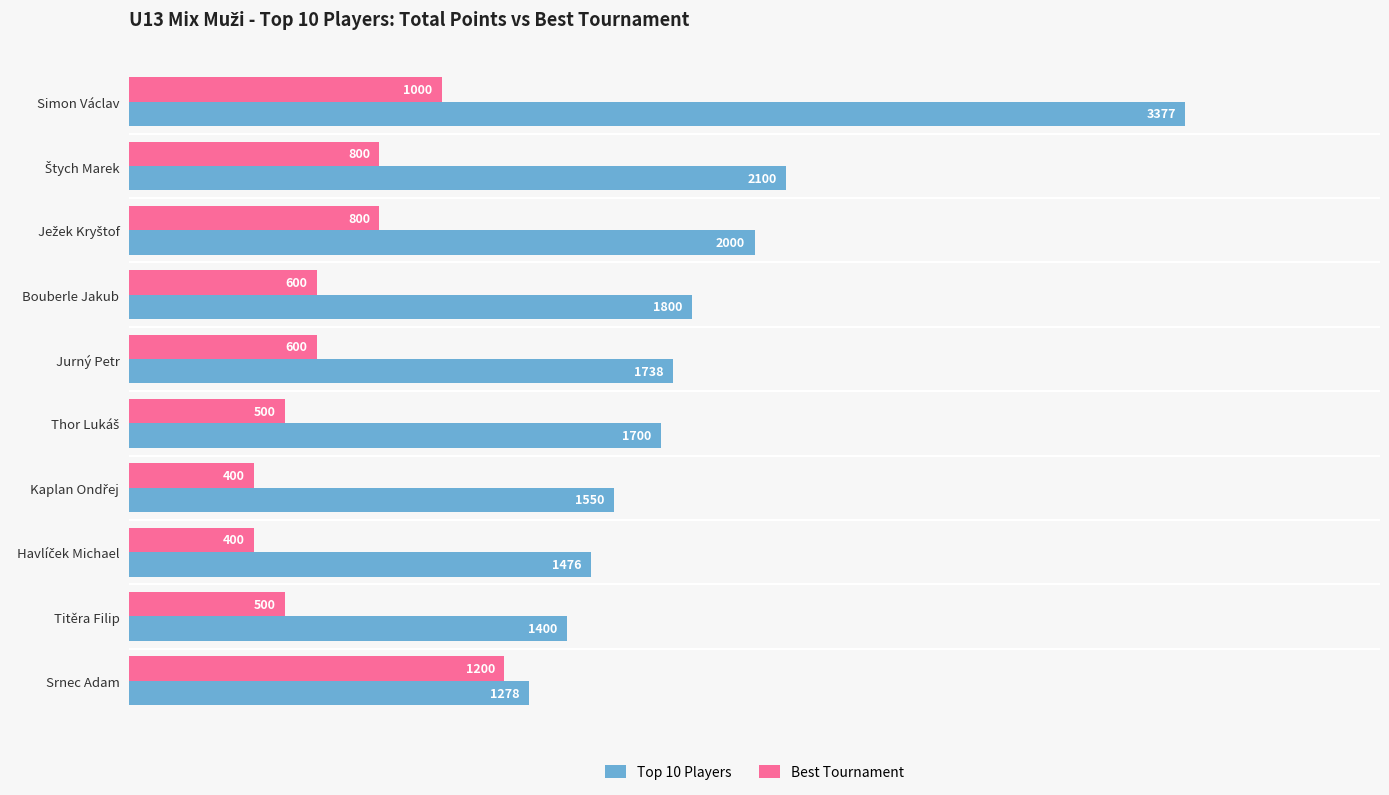

Rank the series by their maximum value, from highest to lowest.

Top 10 Players, Best Tournament